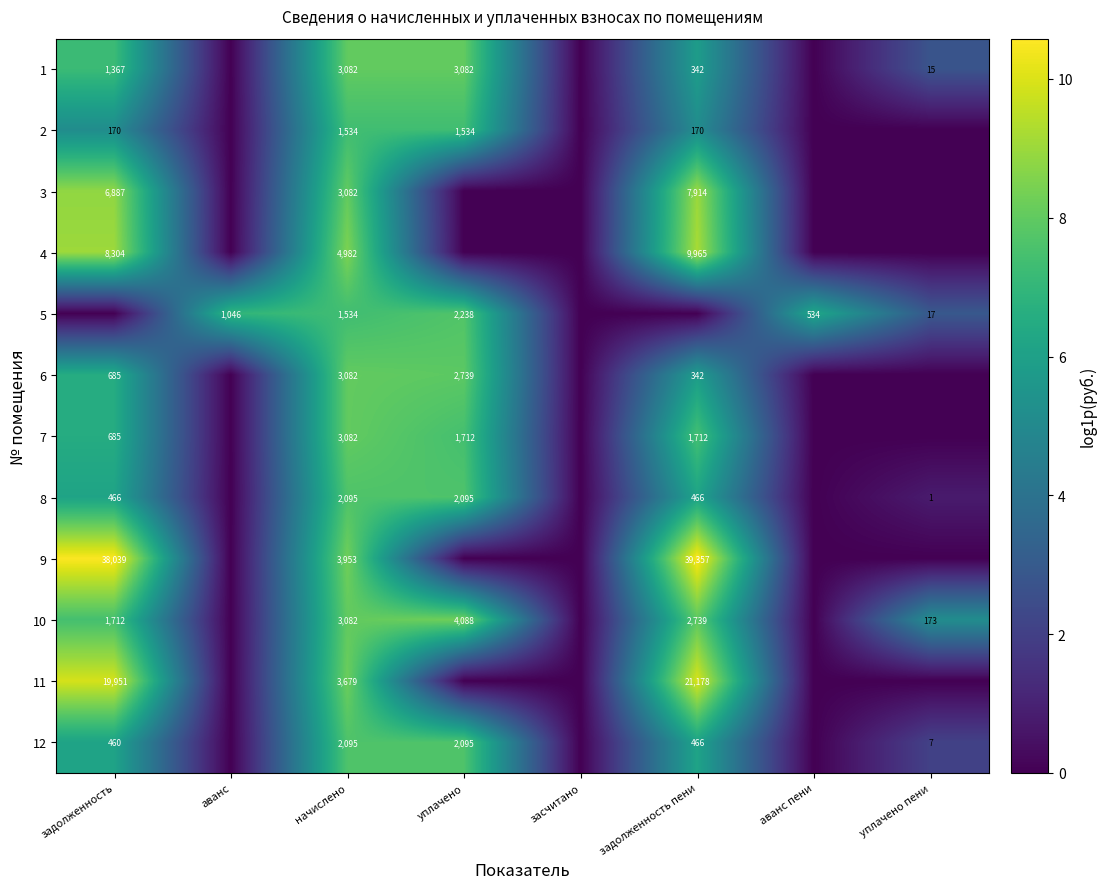

The 12 series shows 3070 at начислено. True or false?

False